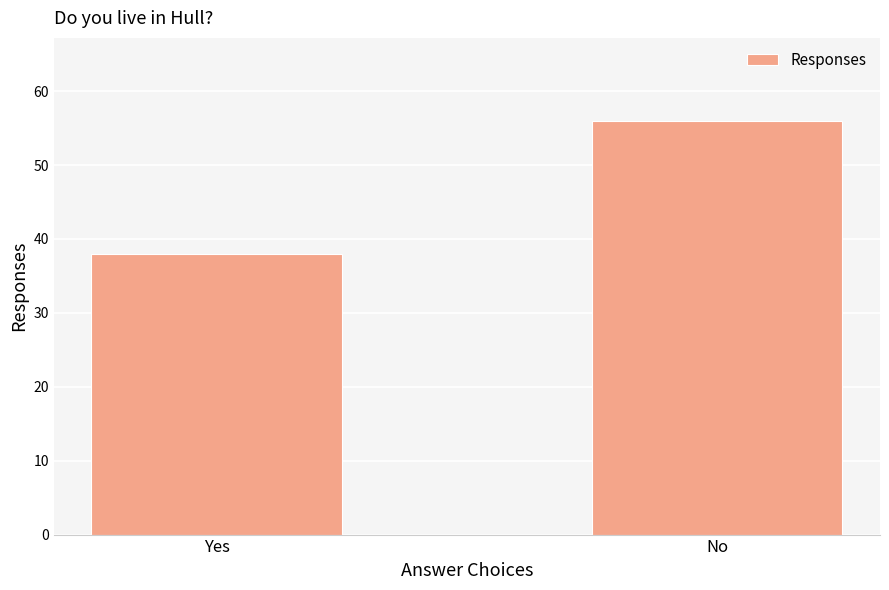

The value at Yes is 38. True or false?

True